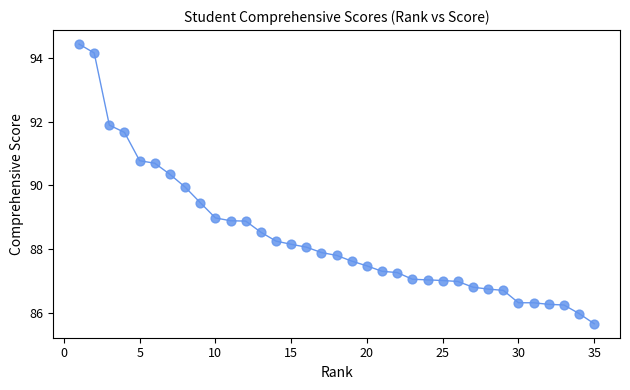

What is the range of Y values (max minus min)?

8.8